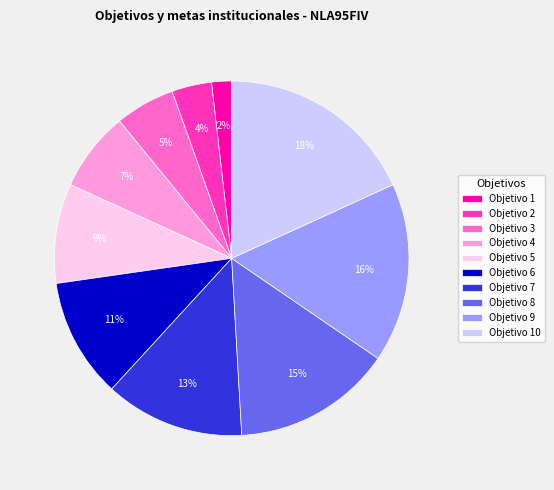

Combined, do Objetivo 1 and Objetivo 8 account for over 50%?

No